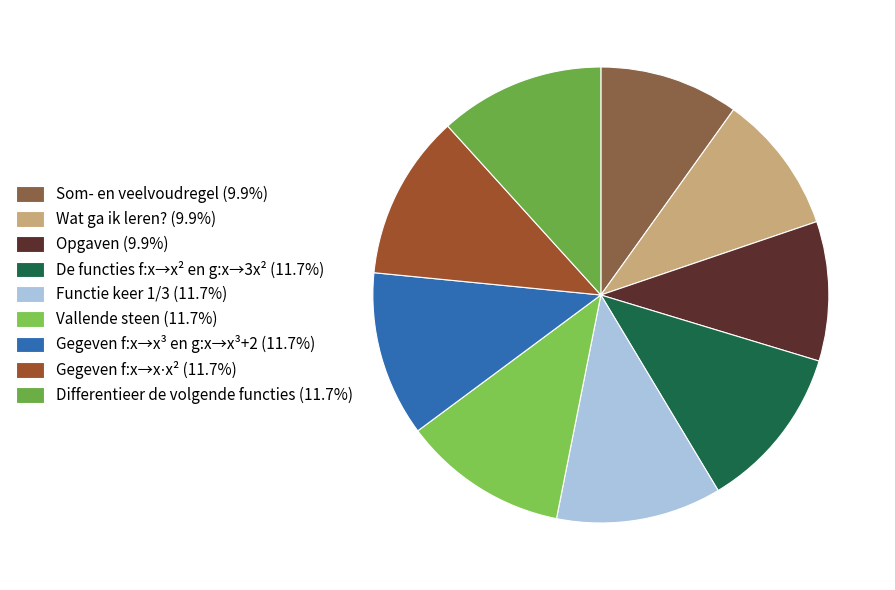

Is it true that Vallende steen is 1% of the pie?

False